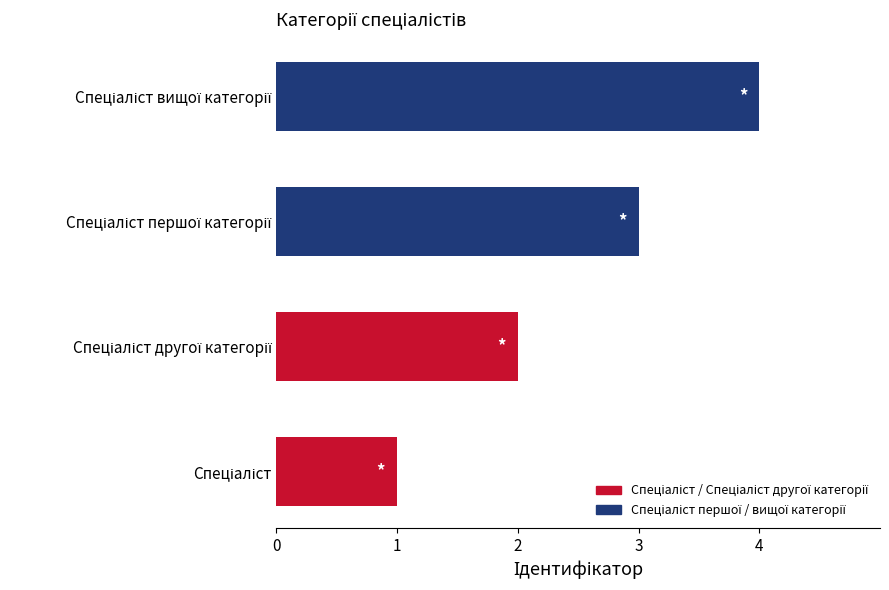

What is the maximum value shown in the chart?

4